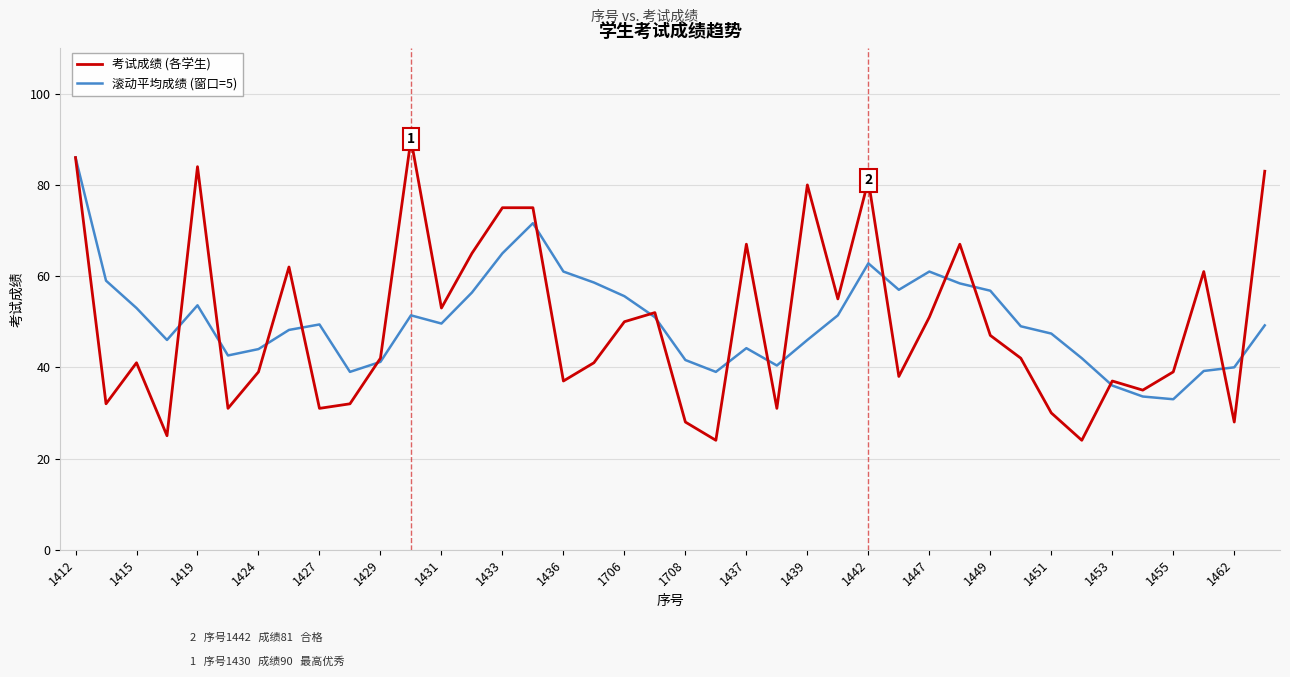

What is the maximum value for 滚动平均成绩 (窗口=5)?

86.0